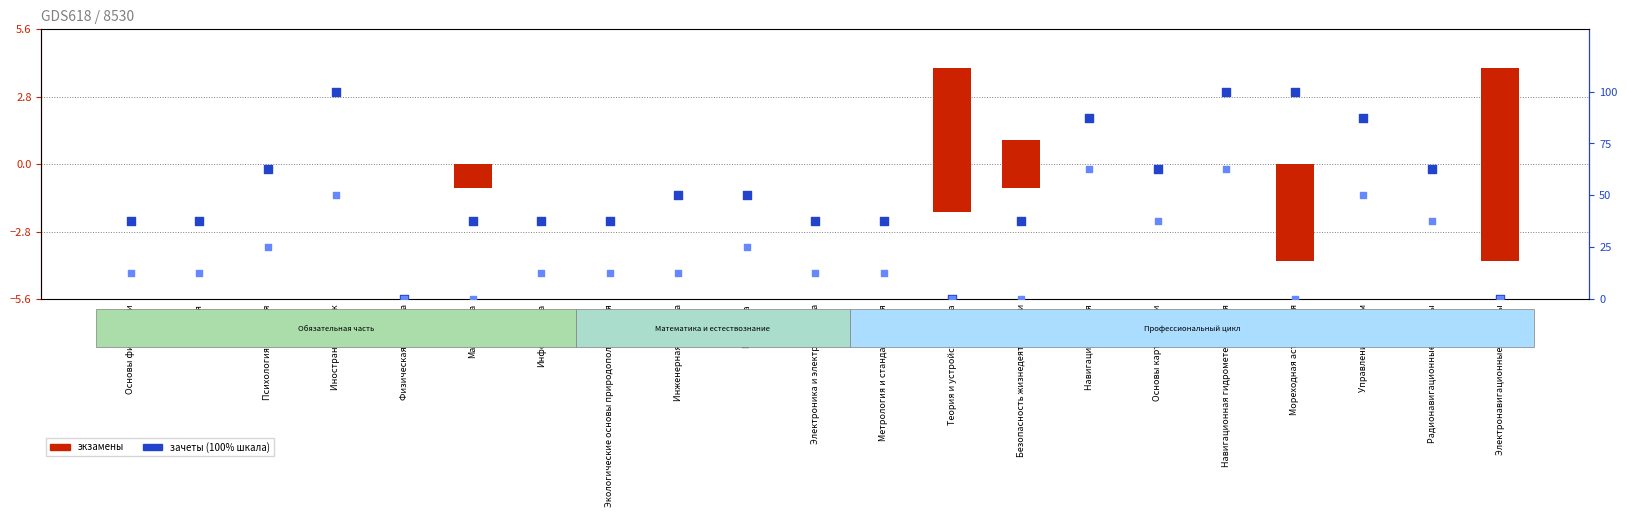

What are all the series names shown in the legend?

экзамены (цикл 1), экзамены (цикл 2), зачеты (цикл 1), зачеты (цикл 2)